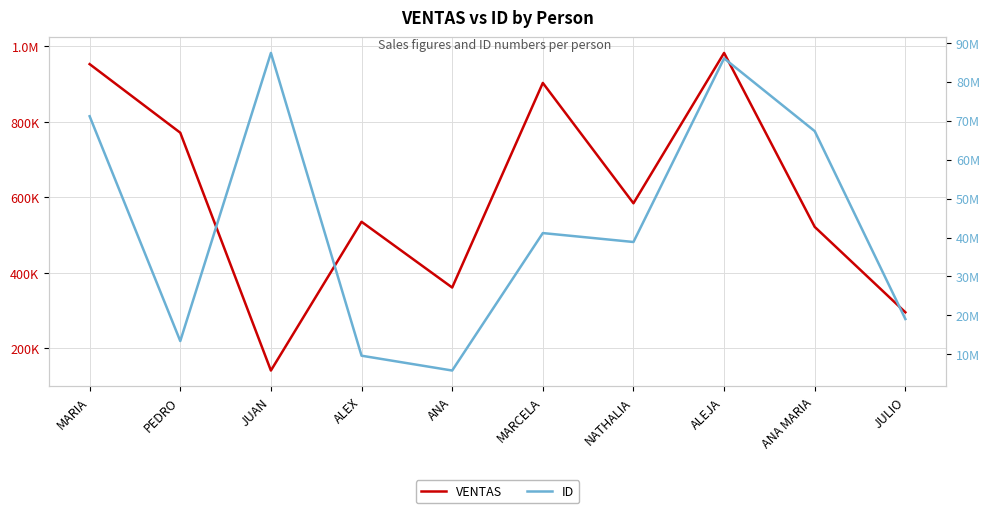

Between MARCELA and JULIO, which series saw the biggest shift?

ID